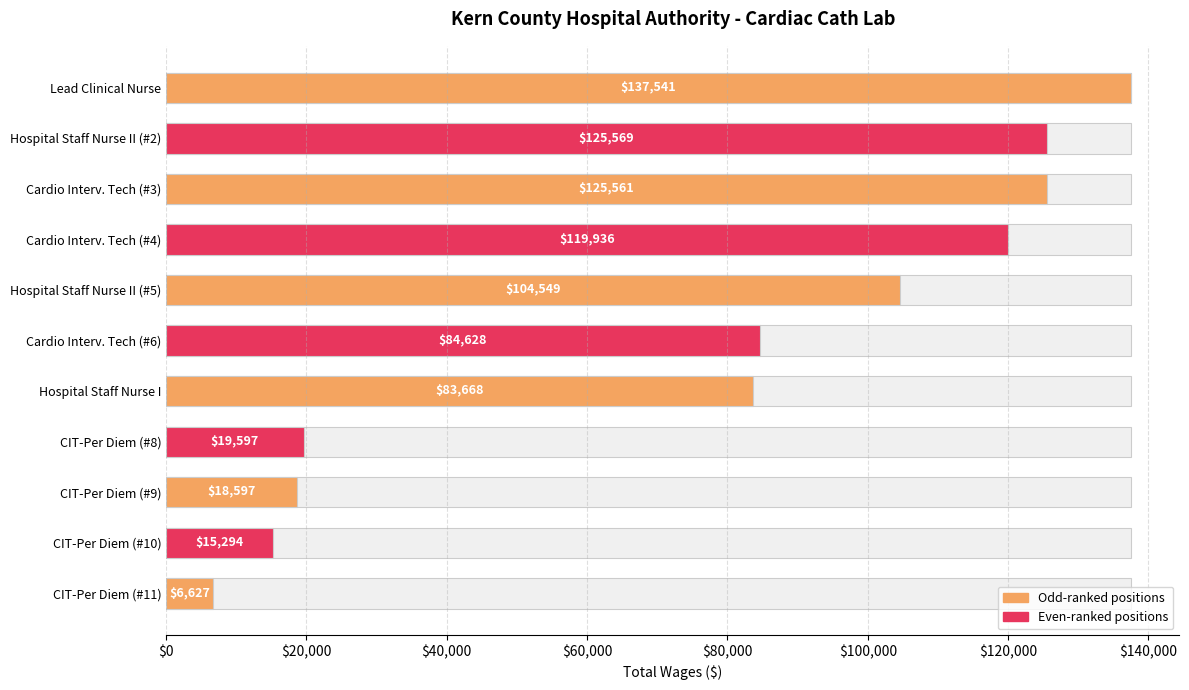

How many values exceed 84628?

5